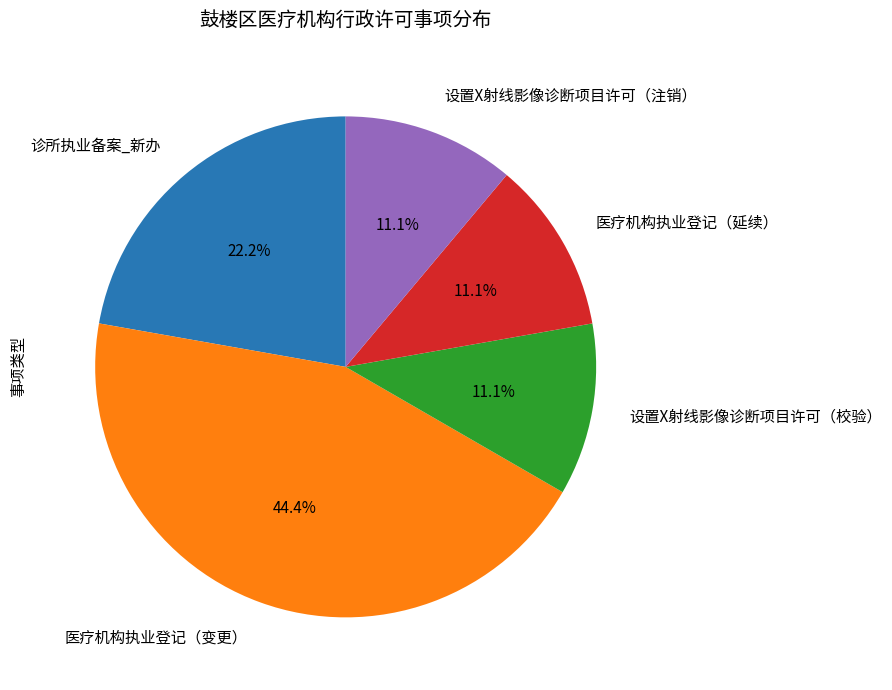

Approximately how many times larger is the value at 诊所执业备案_新办 compared to 医疗机构执业登记（变更）?

0.5